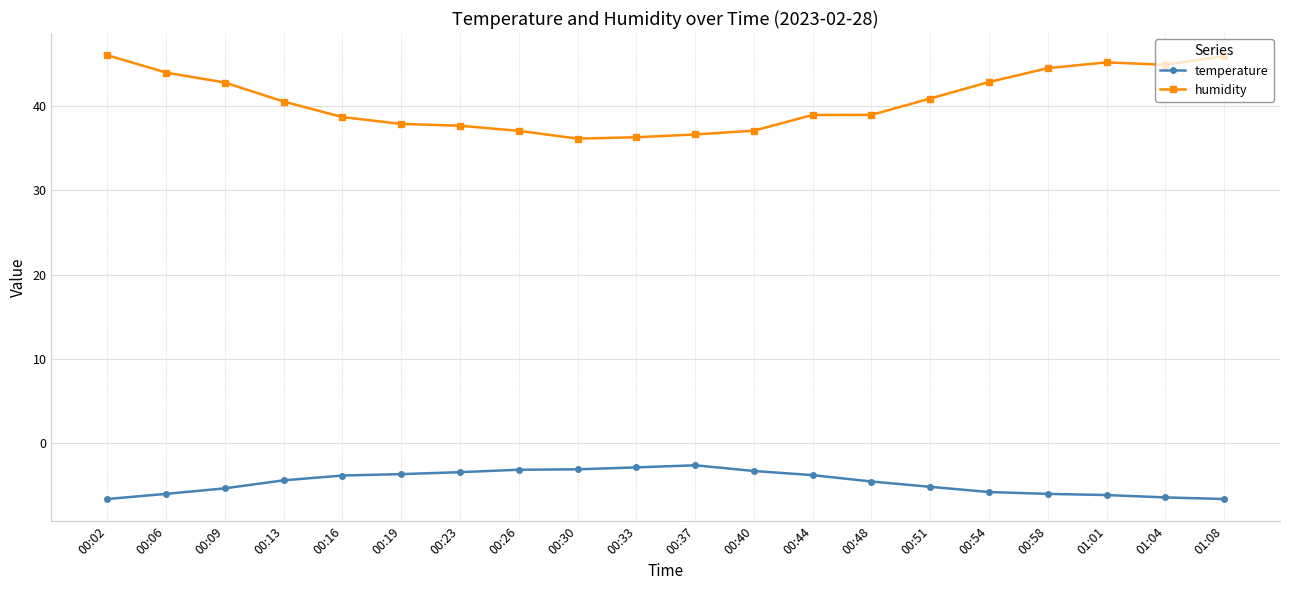

True or false: humidity and temperature cross at least once.

False